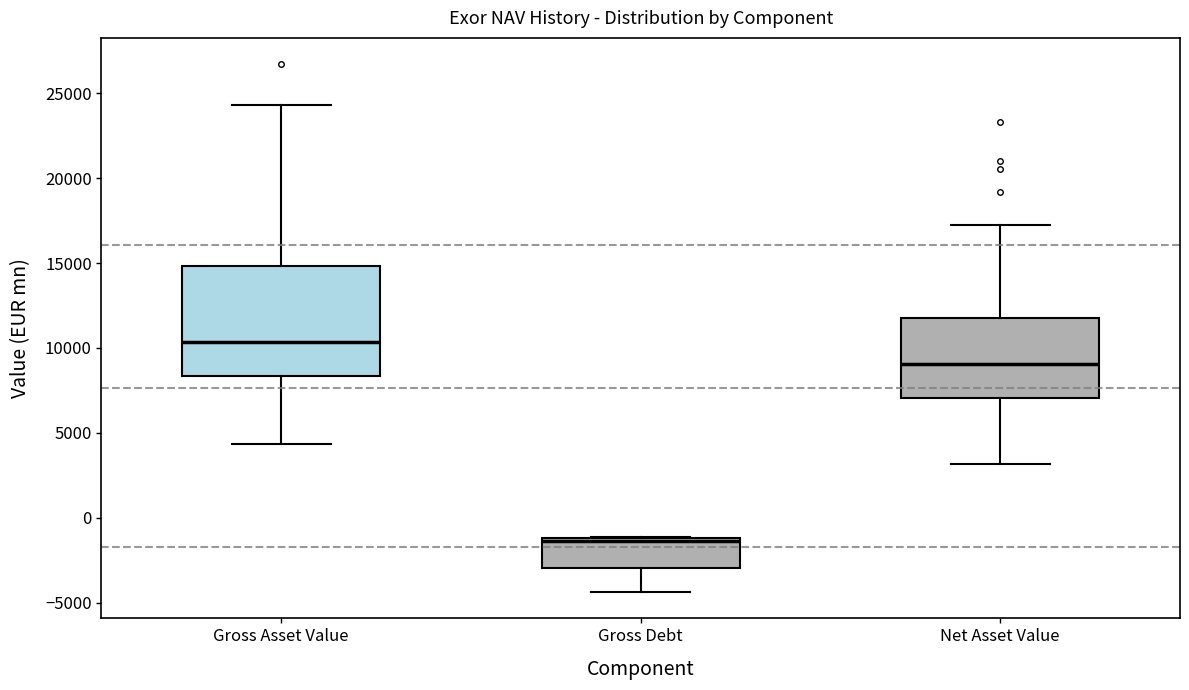

Reading left to right, read every box against the y-axis: the position of its median line, the range the box covers, and the ends of its whiskers. The values are not printed on the chart, so give them approximately, as read against the axis.

Gross Asset Value: median 10500, box 8500 to 15000, whiskers 4500 to 24500
Gross Debt: median -1500, box -3000 to -1000, whiskers -4500 to -1000
Net Asset Value: median 9000, box 7000 to 12000, whiskers 3000 to 17000